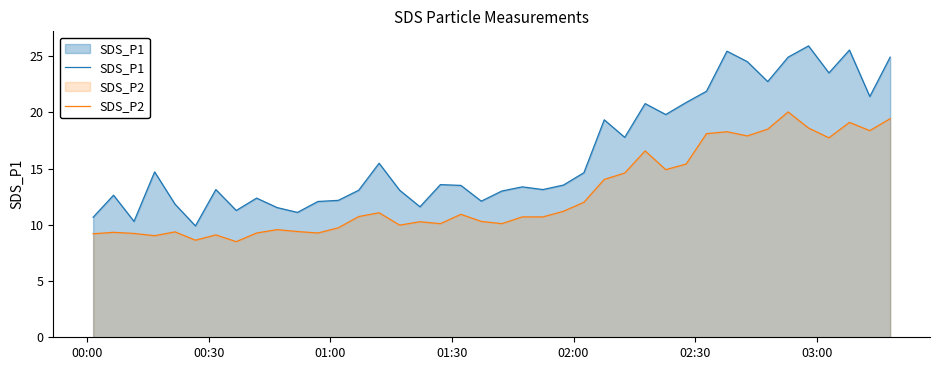

True or false: SDS_P2 and SDS_P1 intersect in this chart.

False